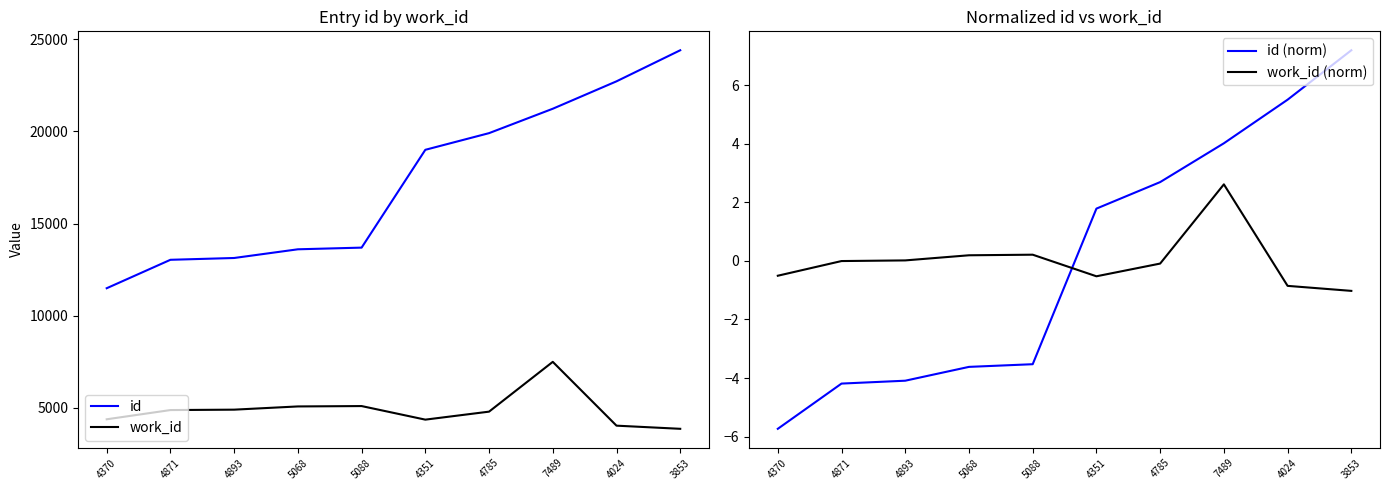

In work_id (norm), how many points are lower than both neighbors (excluding endpoints)?

1